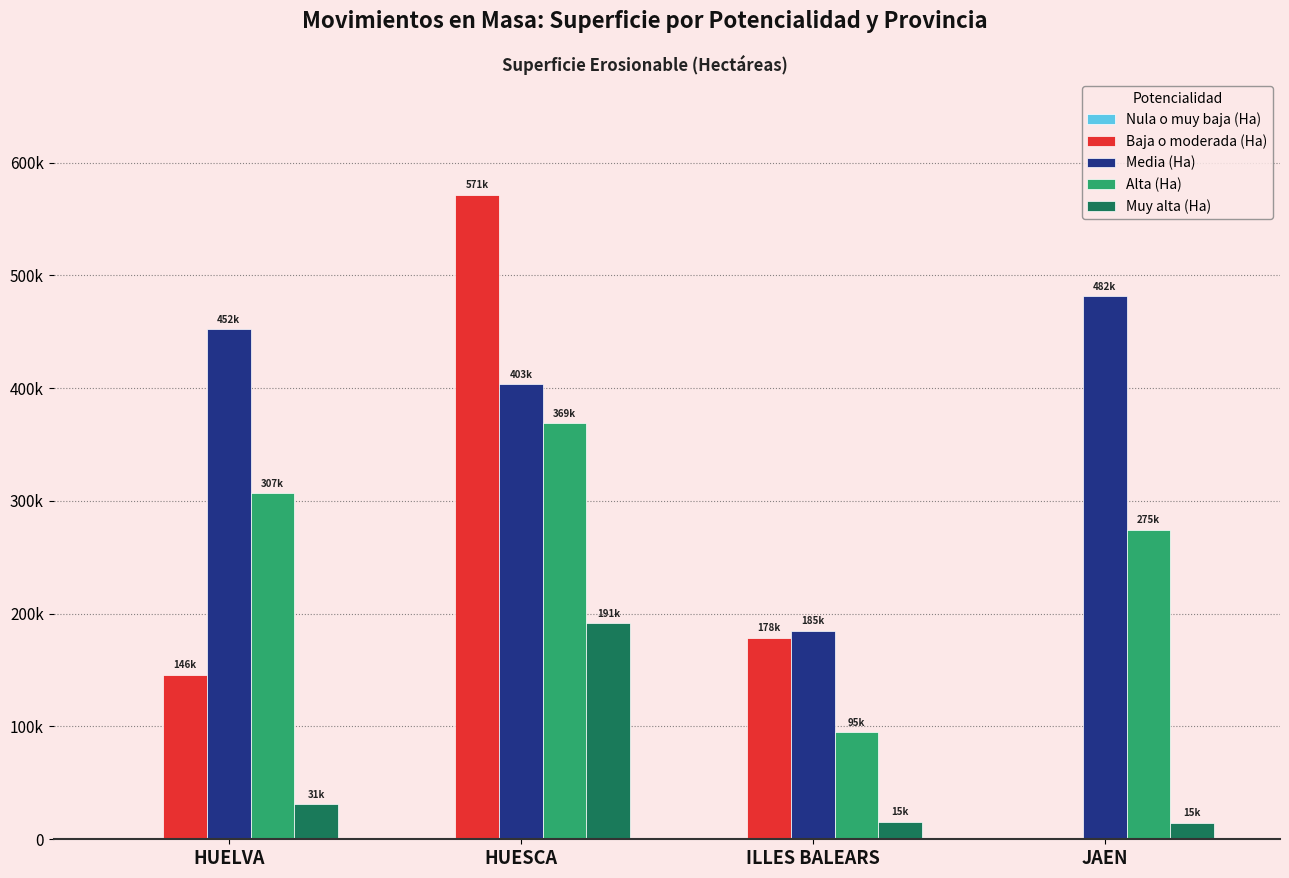

Rank the series at HUESCA from highest to lowest value.

Baja o moderada (Ha), Media (Ha), Alta (Ha), Muy alta (Ha), Nula o muy baja (Ha)